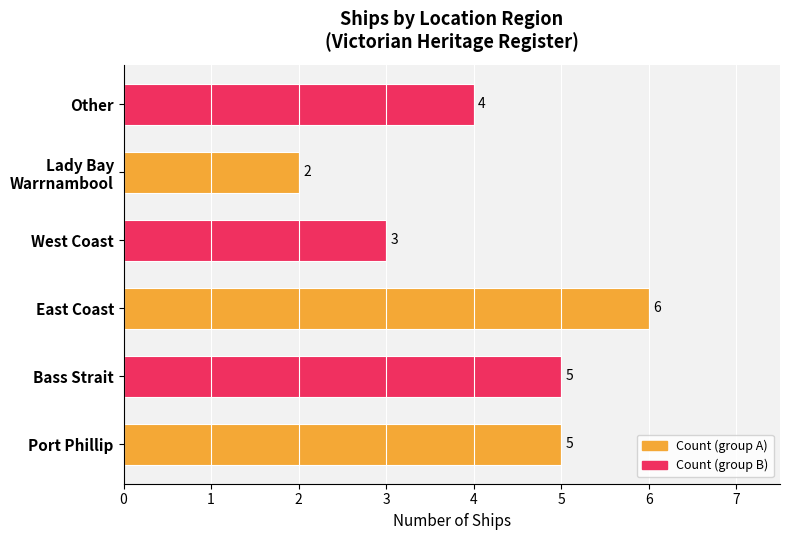

How many bars are there in total?

6